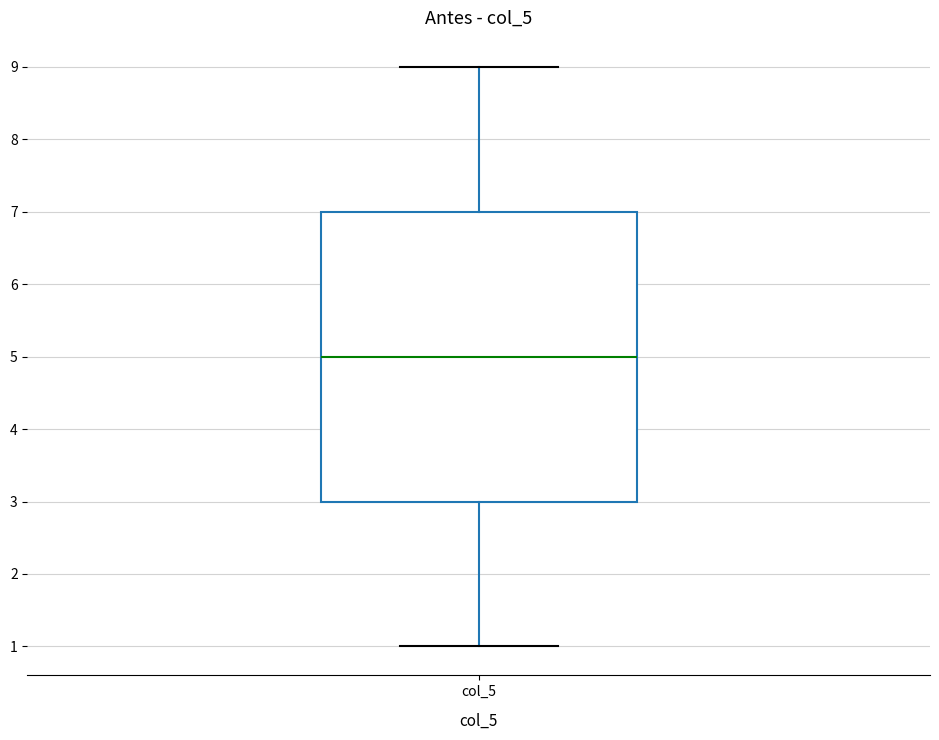

Transcribe this box plot: give where the median line is, the range the box spans, and where the two whiskers end, as read against the y-axis. The values are not printed on the chart, so give them approximately, as read against the axis.

median 5, box 3 to 7, whiskers 1 to 9